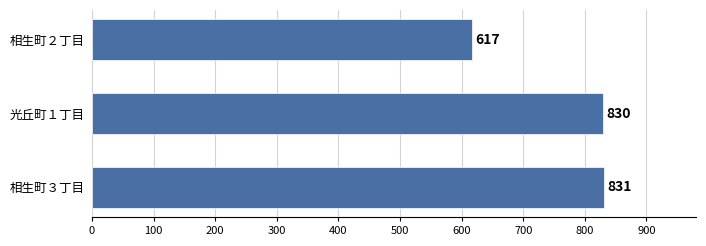

Rank the categories by value from highest to lowest.

相生町３丁目, 光丘町１丁目, 相生町２丁目